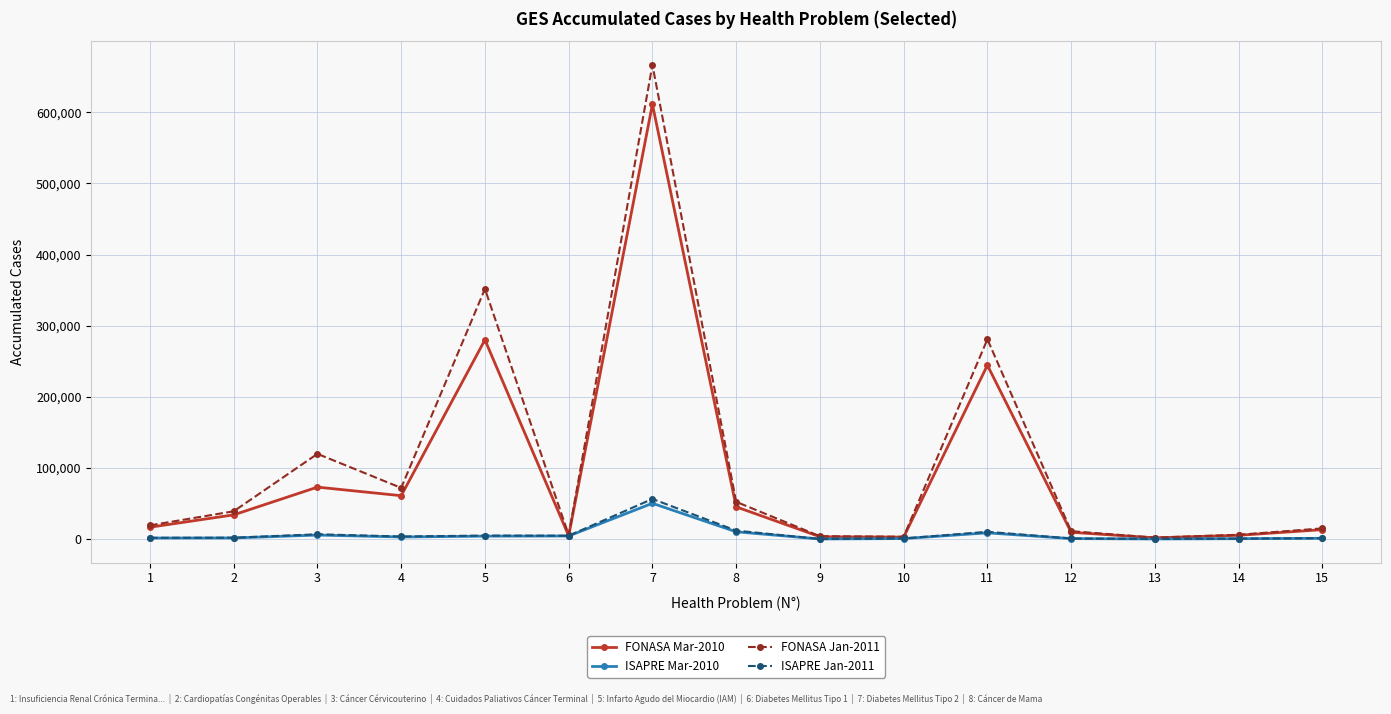

List the series in order of their peak value, highest first.

FONASA Jan-2011, FONASA Mar-2010, ISAPRE Jan-2011, ISAPRE Mar-2010